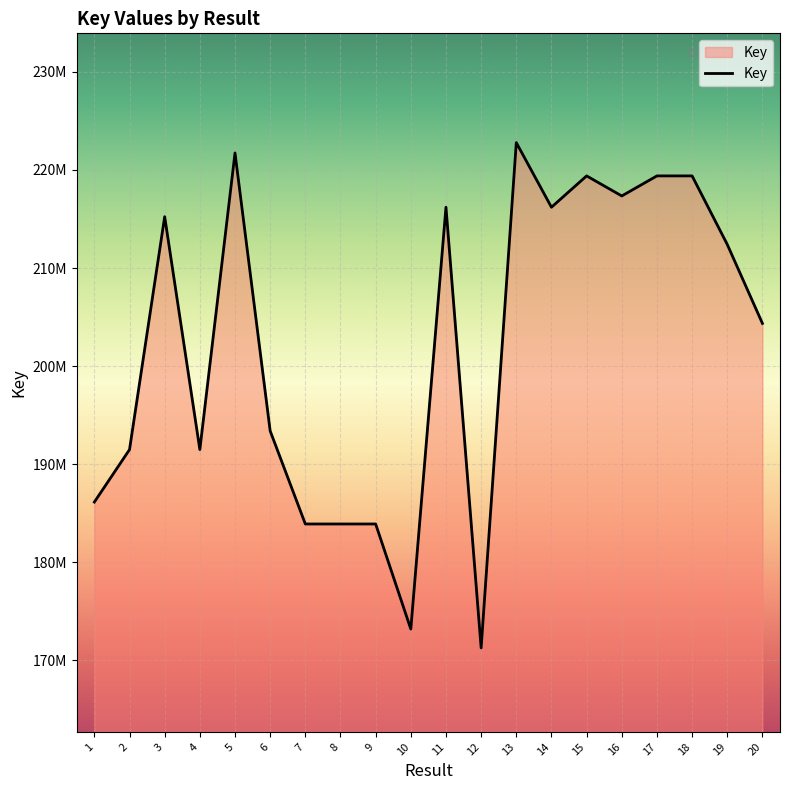

What is the value of the 13th point from the left?

222792557